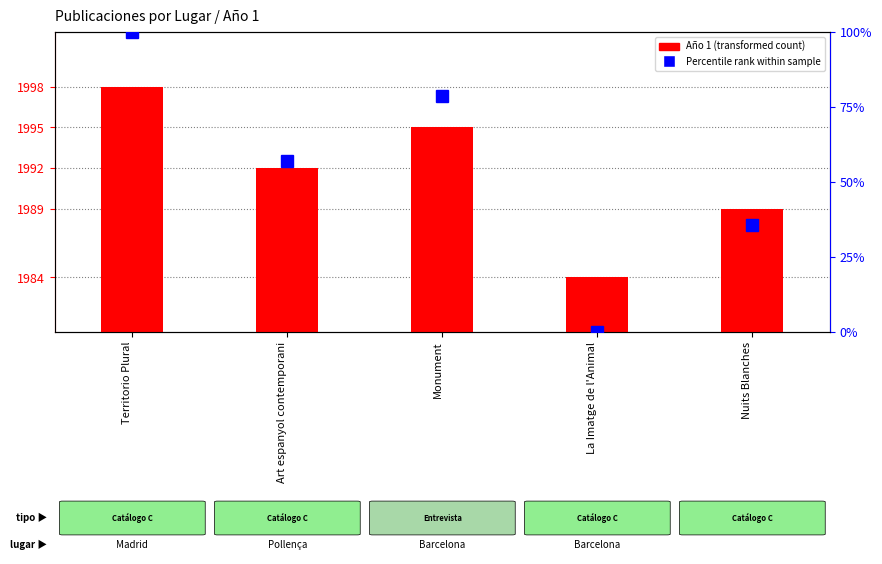

What is the sum of the Año 1 values at Art espanyol contemporani and Territorio Plural?

3990.0